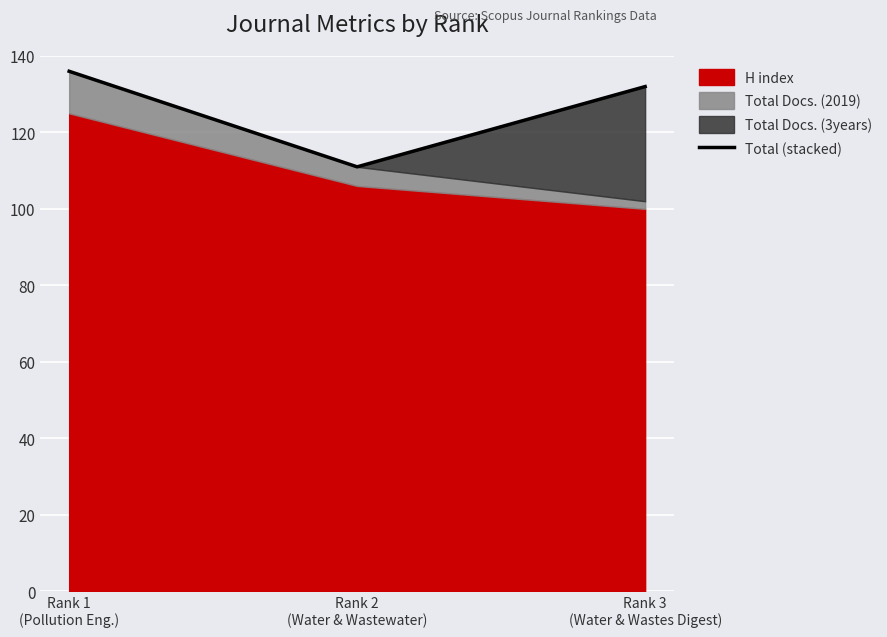

Rank the categories by value from lowest to highest.

Rank 2
(Water & Wastewater), Rank 3
(Water & Wastes Digest), Rank 1
(Pollution Eng.)